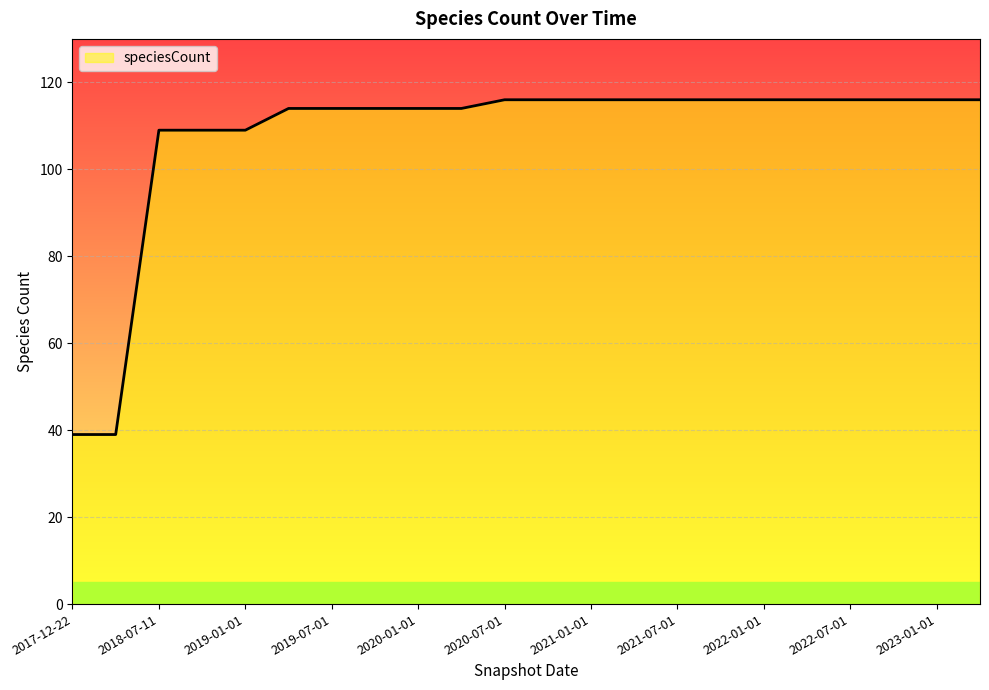

Reading left to right, extract all data points from this chart.

39	39	109	109	109	114	114	114	114	114	116	116	116	116	116	116	116	116	116	116	116	116